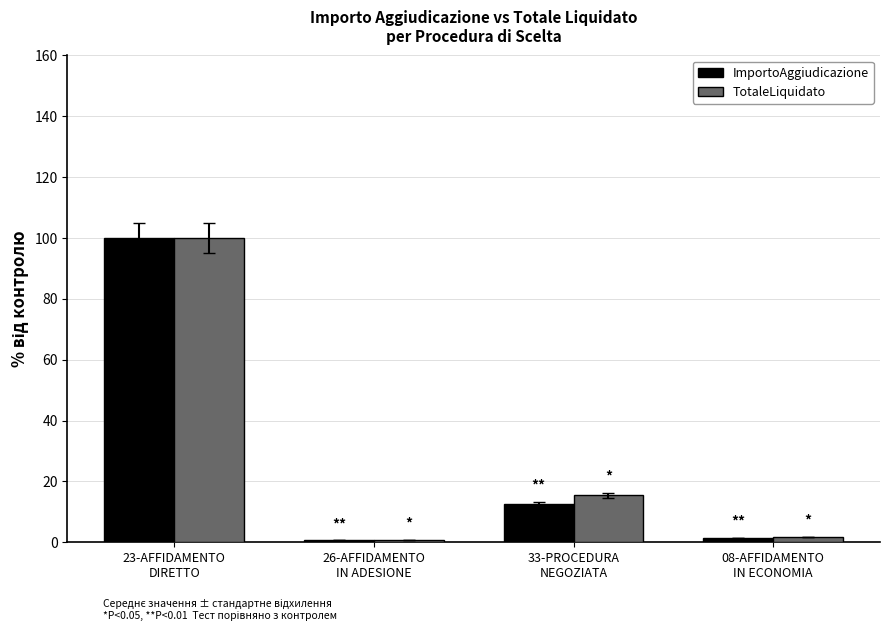

Which series has the widest spread of values?

ImportoAggiudicazione